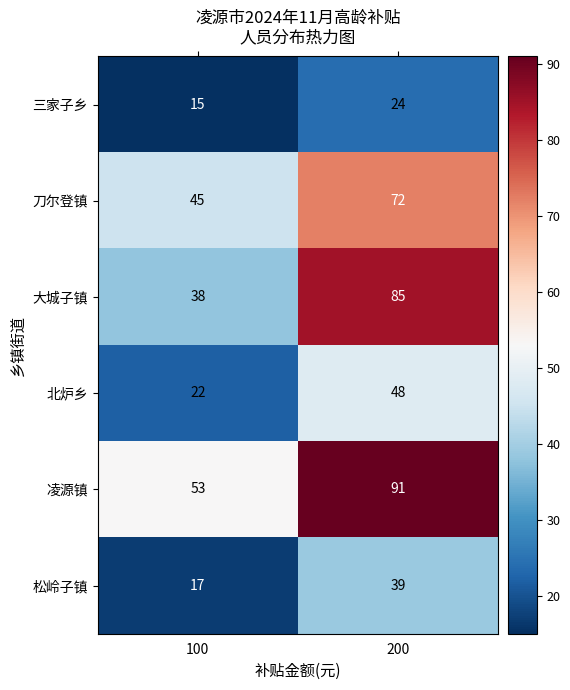

The 刀尔登镇 series shows 45 at 100. True or false?

True